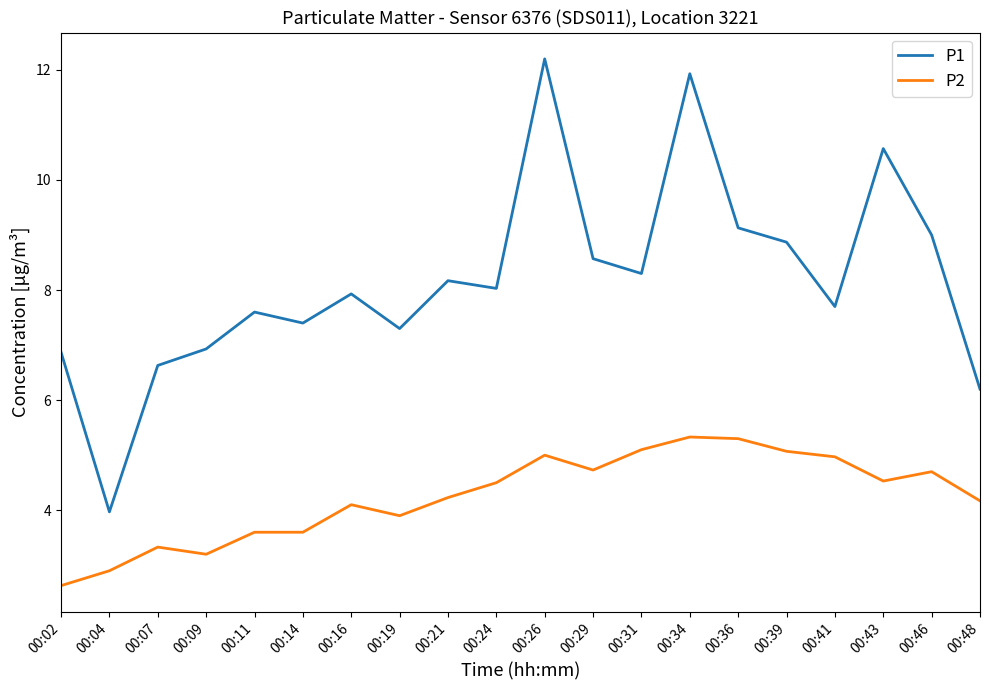

Rank the series by their maximum value, from lowest to highest.

P2, P1